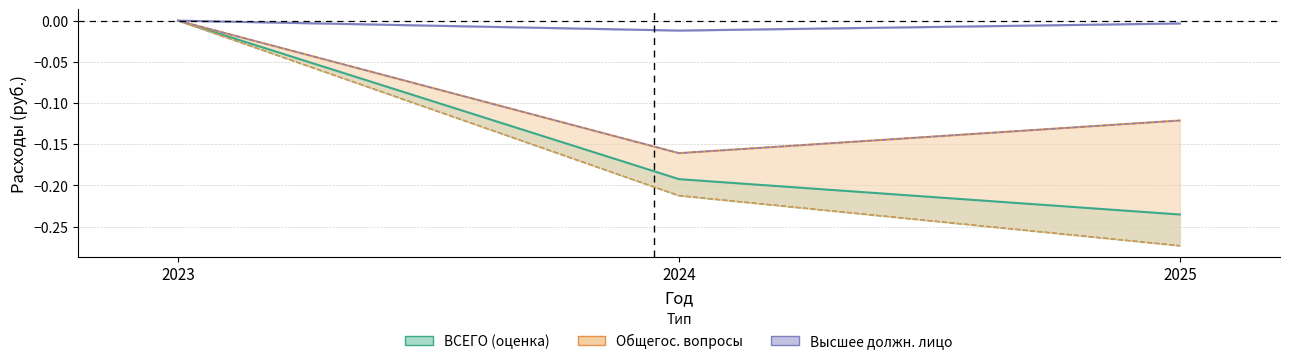

The value of Общегос. вопросы at 2025 is -0.1. True or false?

True